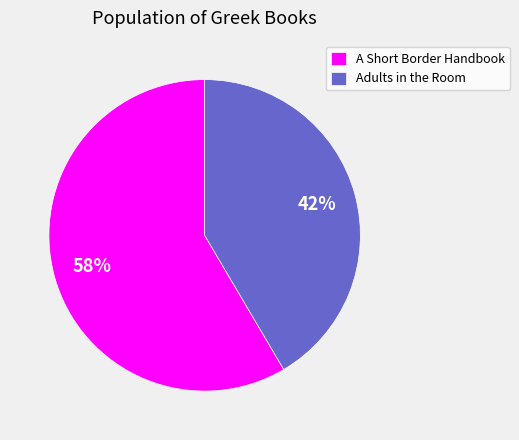

Is there a majority slice in this chart?

Yes